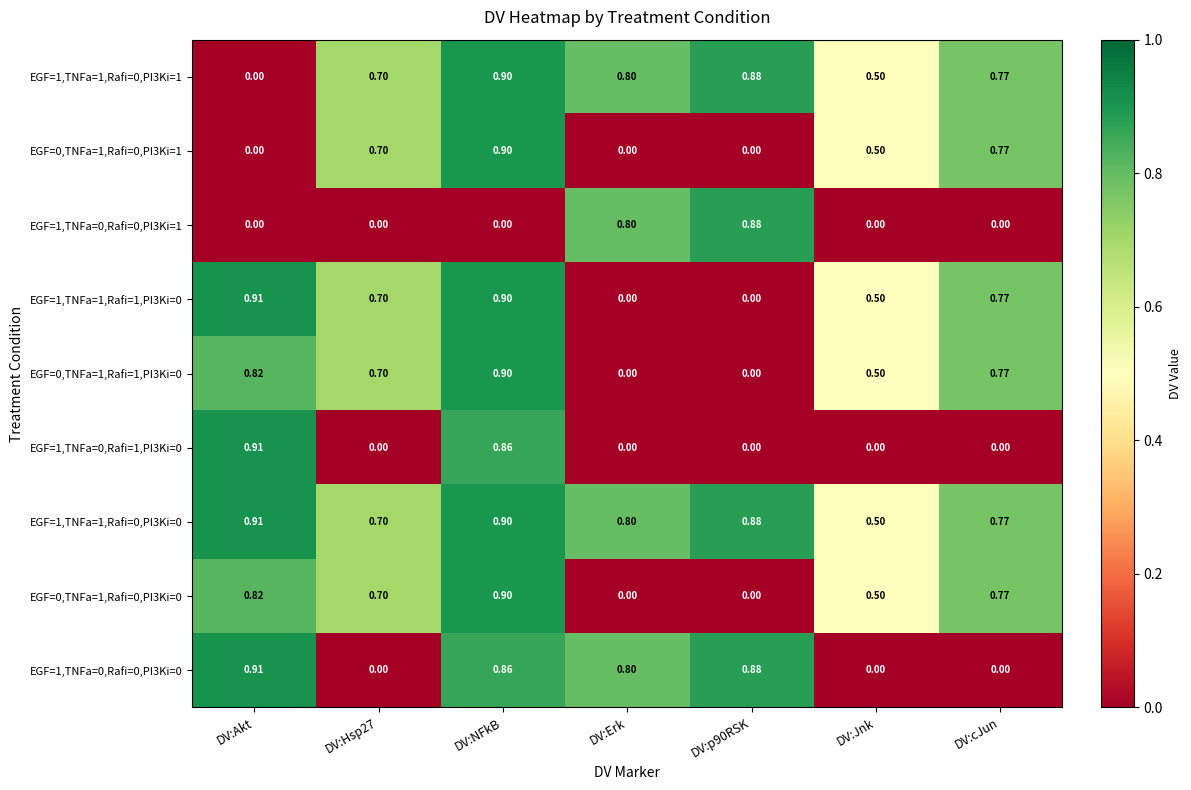

Which label corresponds to the largest value in the chart?

DV:Akt